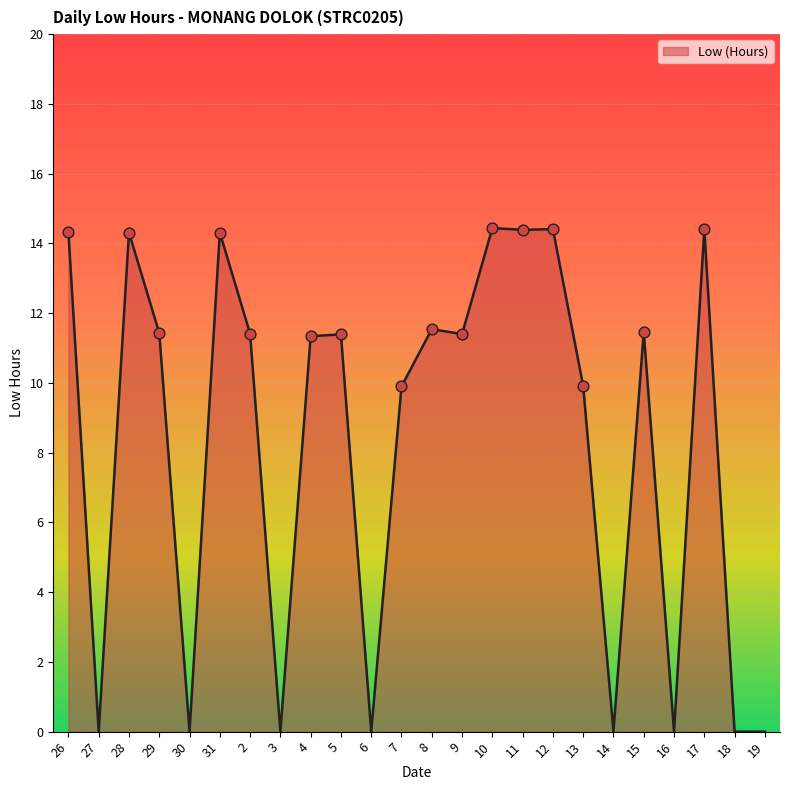

Which has a higher value, 29 or 18?

29